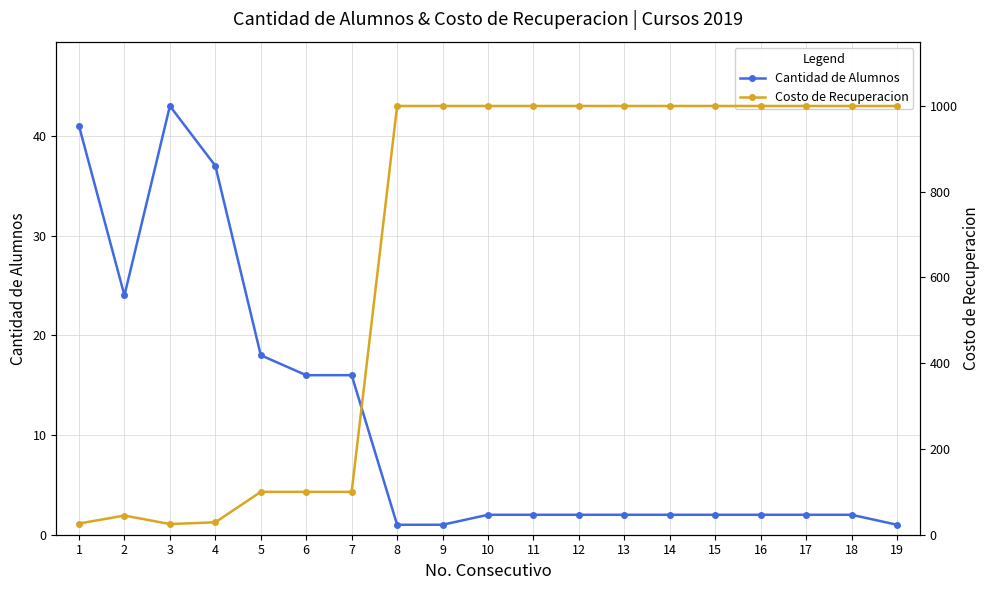

What is the difference between the maximum and second lowest values in the Cantidad de Alumnos series?

42